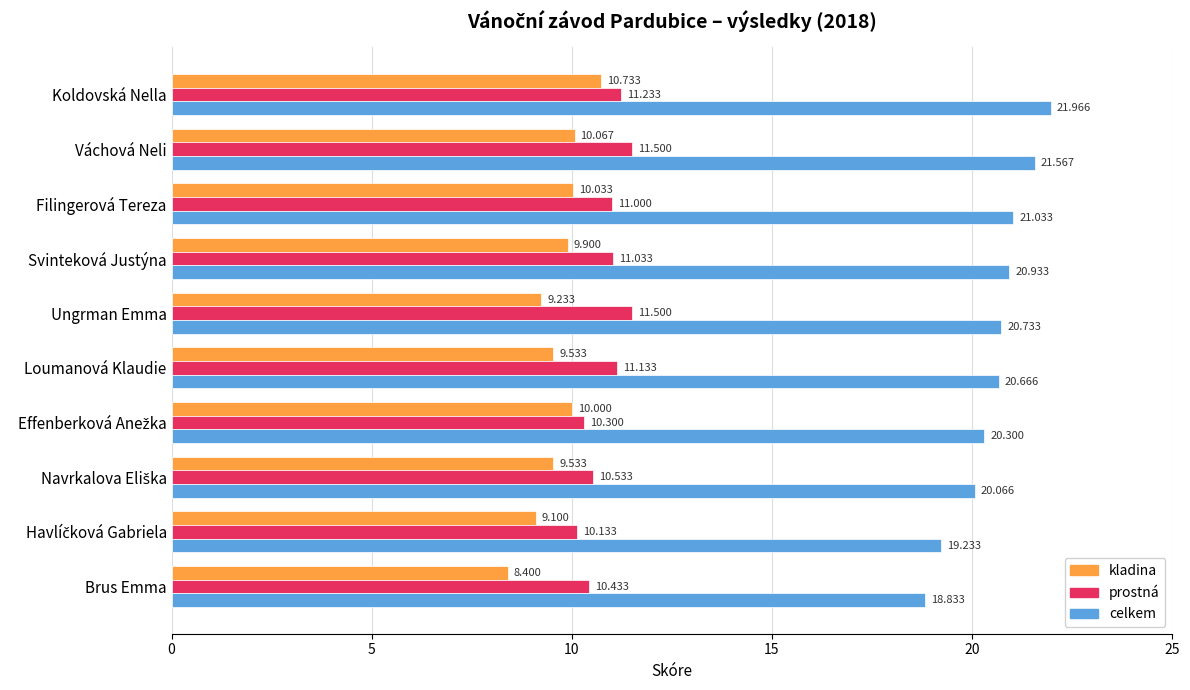

Is the value of kladina at Filingerová Tereza greater than the value of prostná at Koldovská Nella?

No